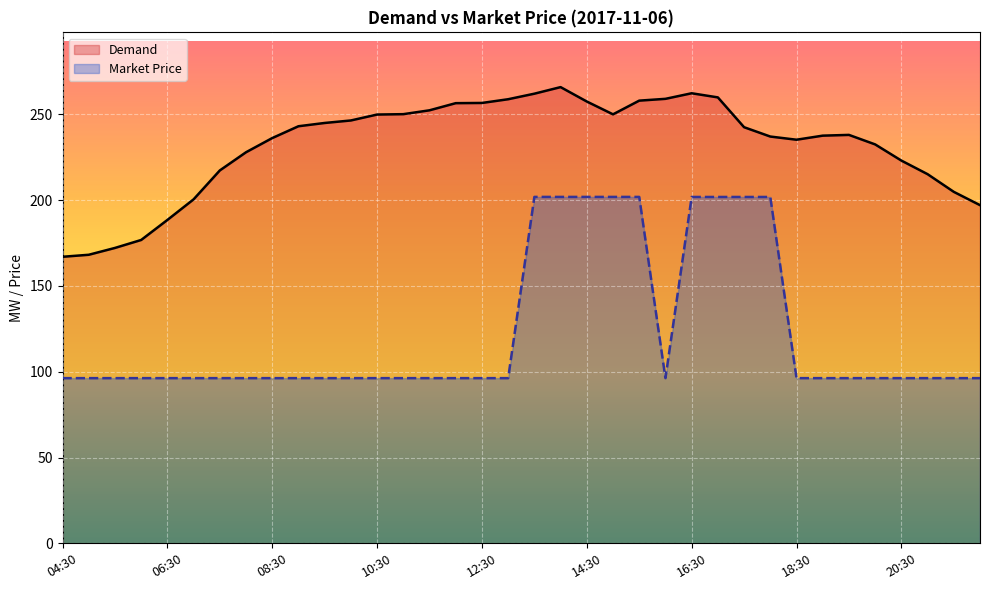

At which category is the sum across all series the highest?

19